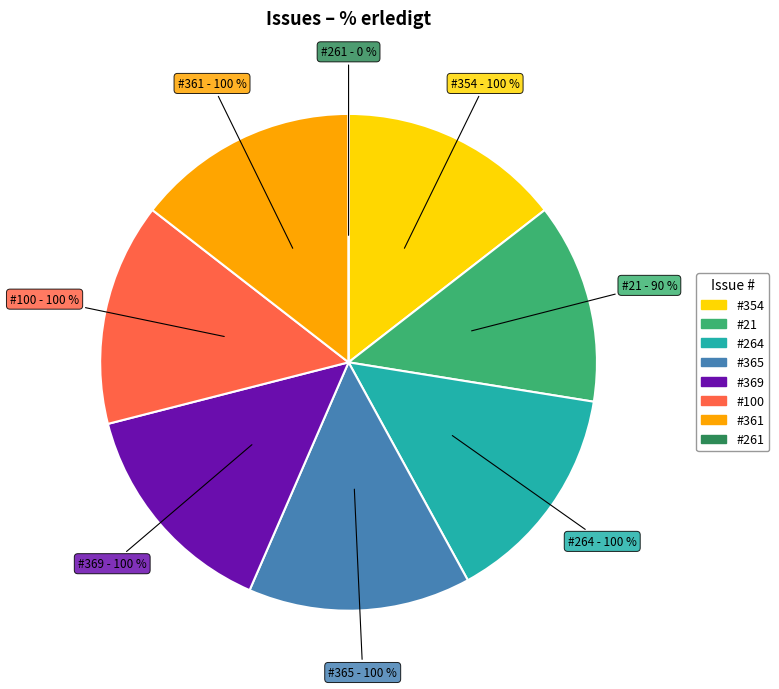

What percentage is the 100 slice, to the nearest percent?

14%